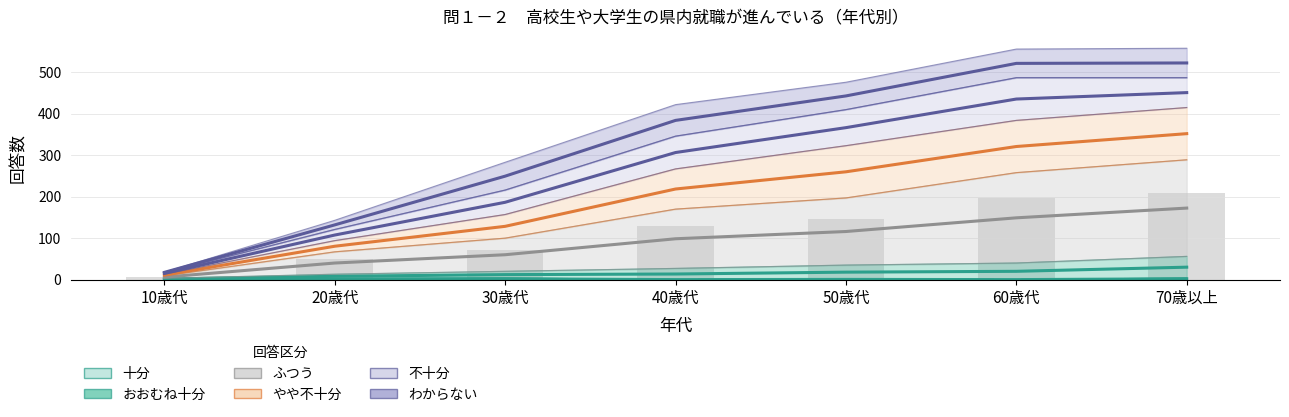

Count the number of categories in the chart.

7